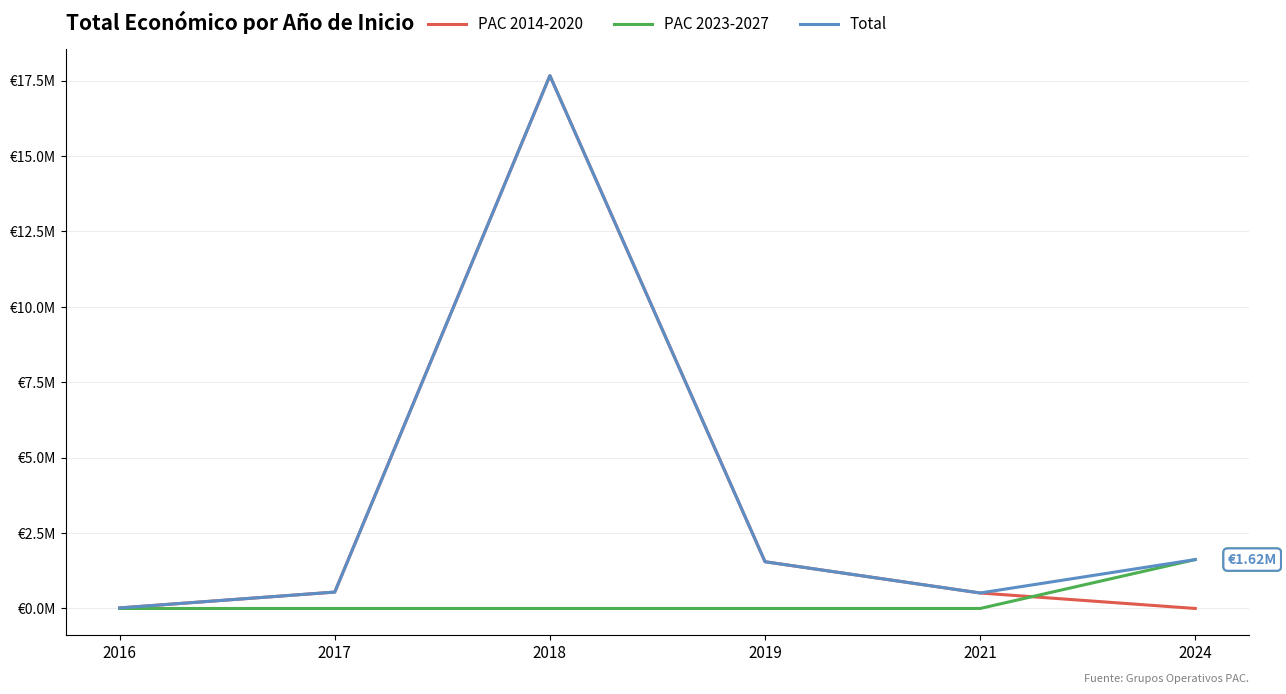

True or false: PAC 2023-2027 has a value of 894253 at 2016.

False